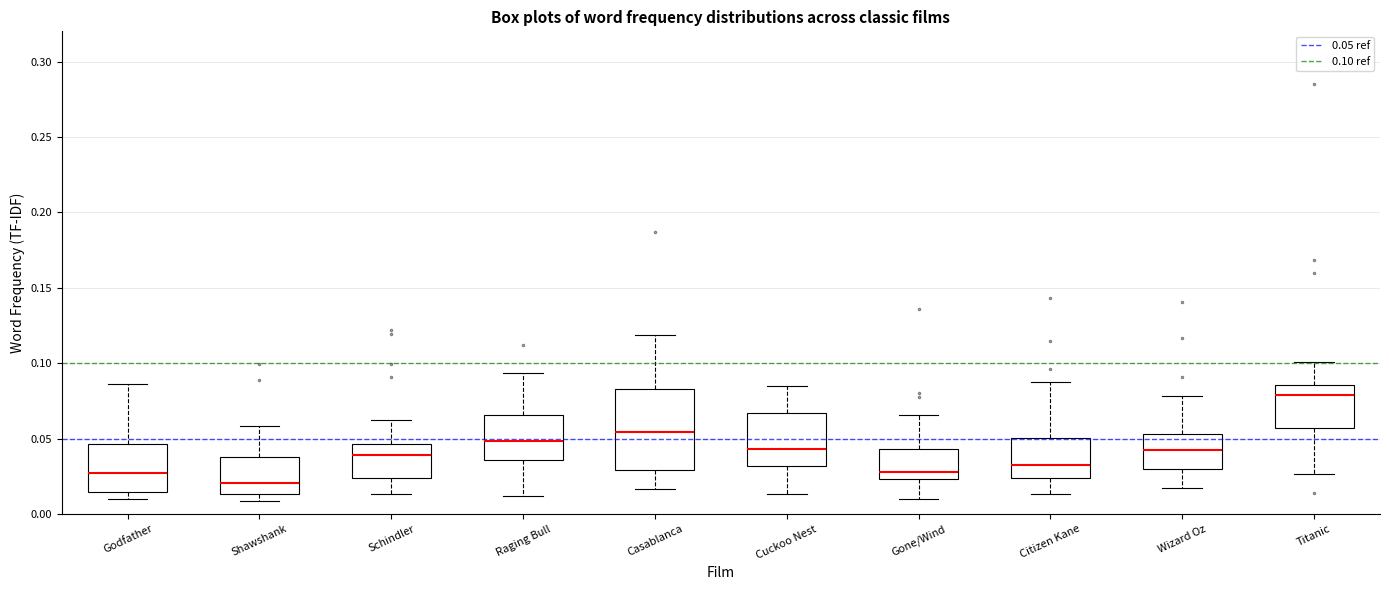

Where is the lower edge of the box for Shawshank on the y-axis? The values are not printed on the chart, so give them approximately, as read against the axis.

0.015